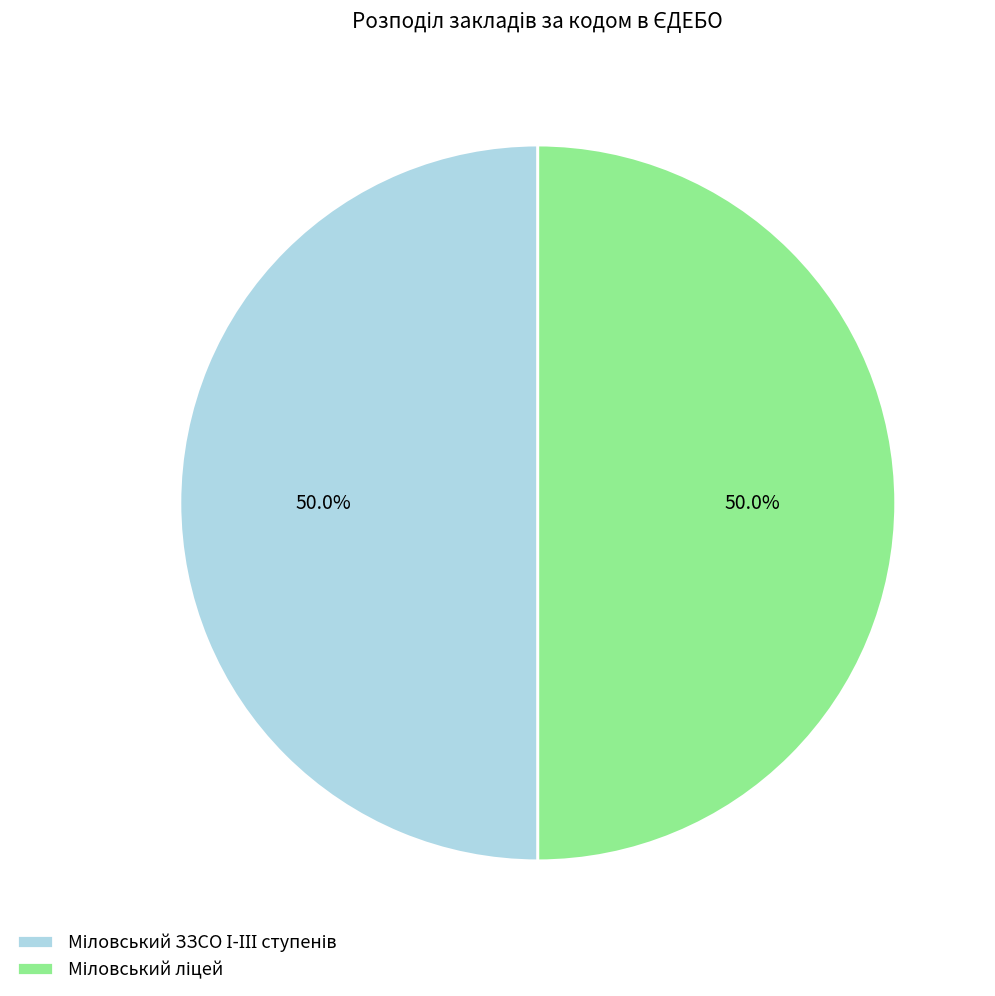

What is the ratio of the value at Міловський ліцей to the value at Міловський ЗЗСО І-ІІІ ступенів?

1.0